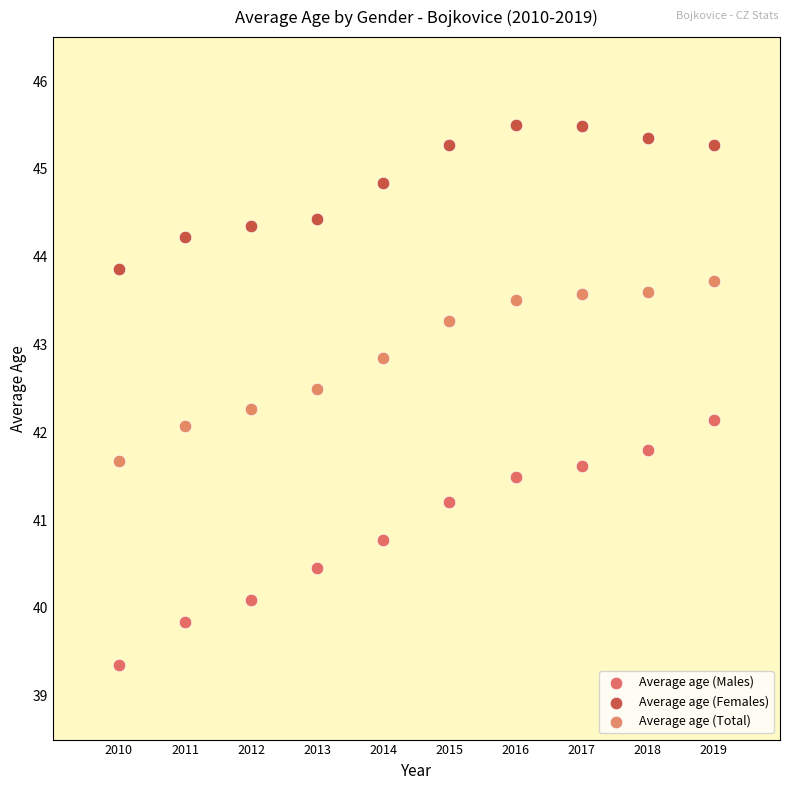

Which series has the widest spread of Y values?

Average age (Males)